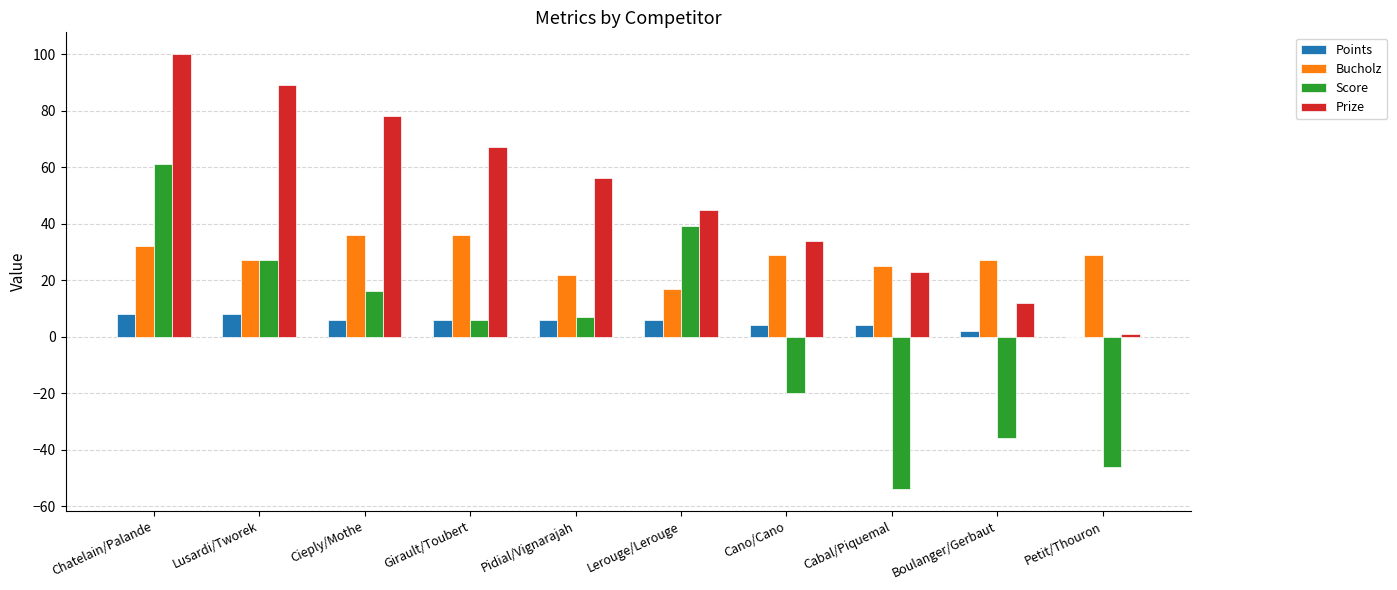

Which series changed the most between Girault/Toubert and Petit/Thouron?

Prize